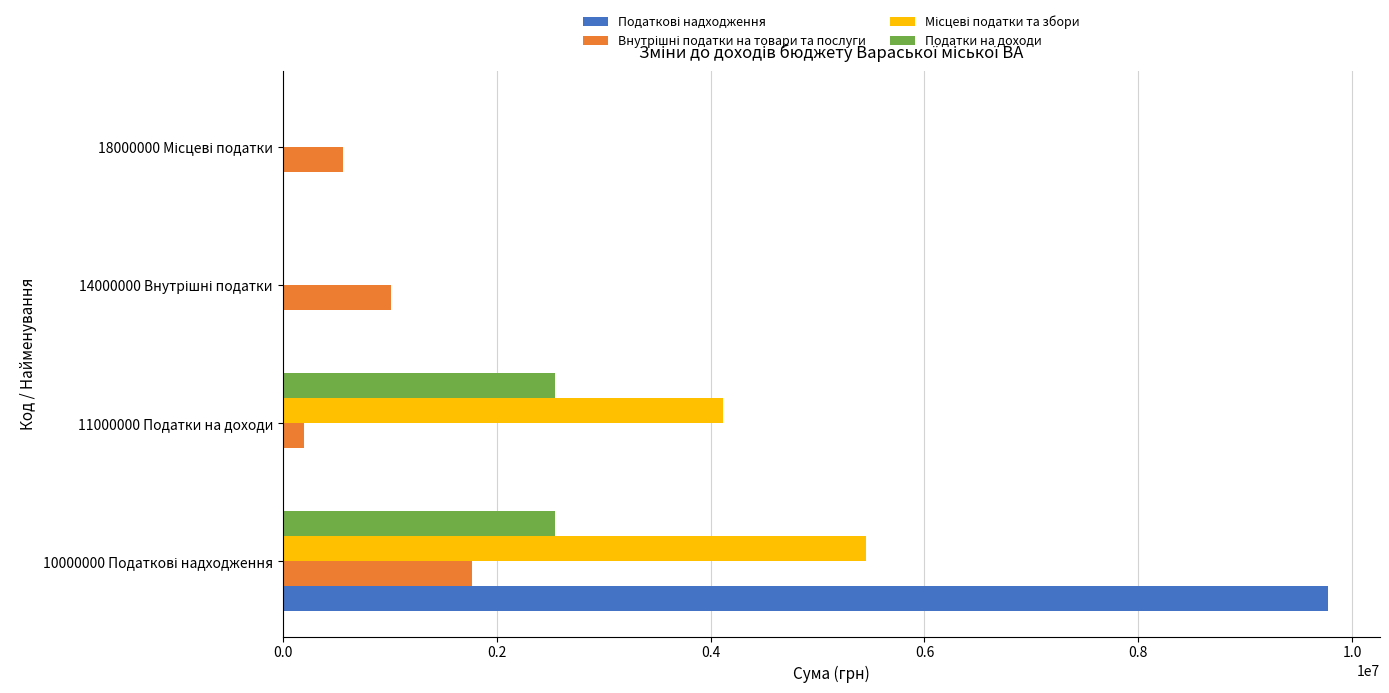

What is the sum of all Податки на доходи values?

5091496